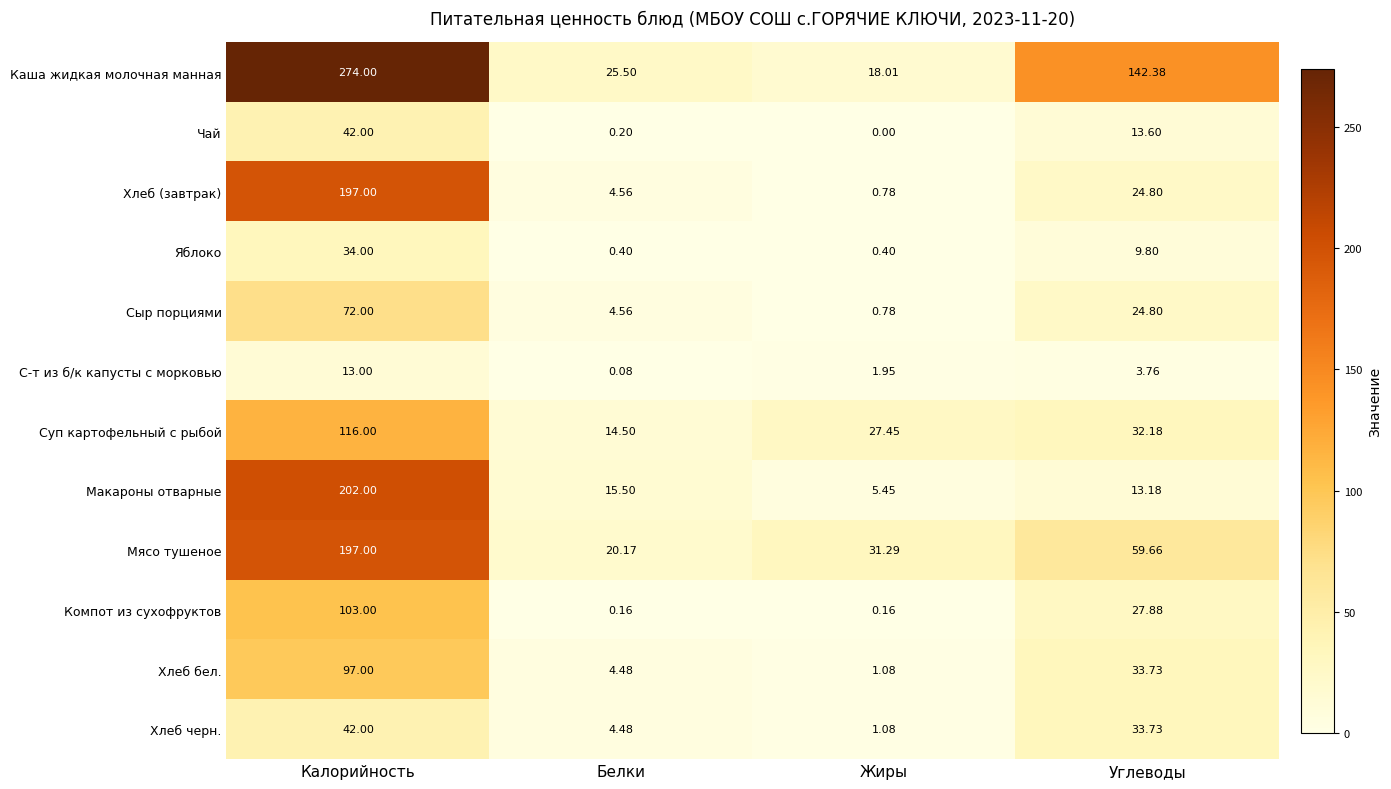

At which label does Яблоко first exceed 9?

Калорийность